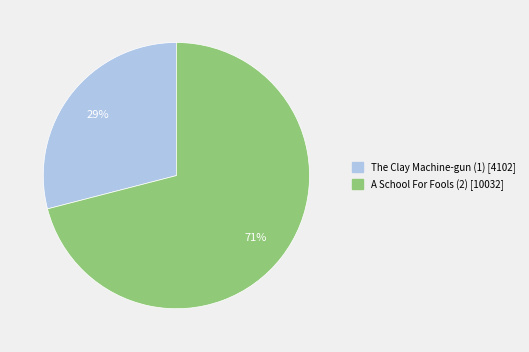

What is the largest slice in the pie chart?

A School For Fools (2)